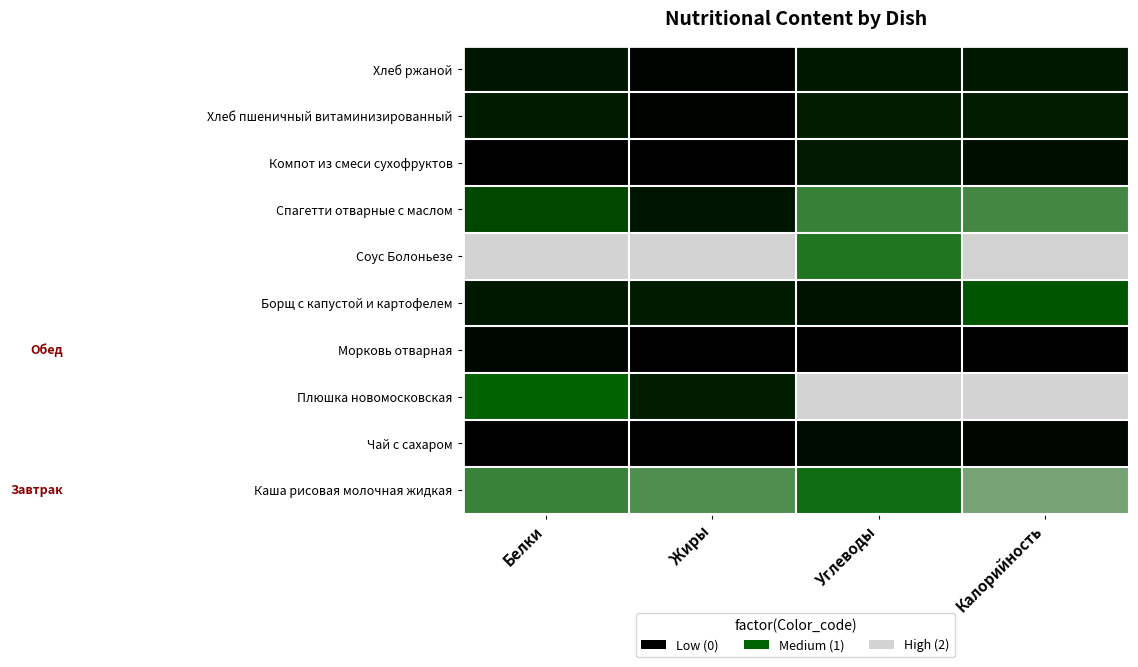

Count the number of categories in the chart.

4